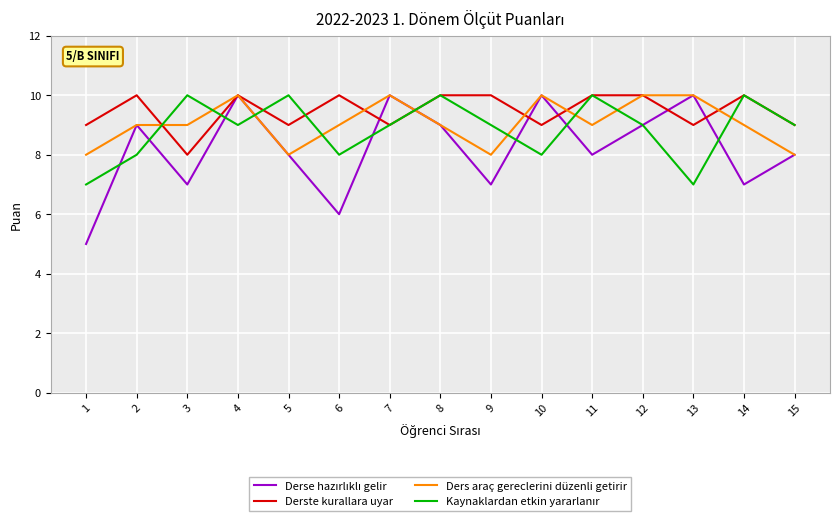

At which category is the sum across all series the highest?

4